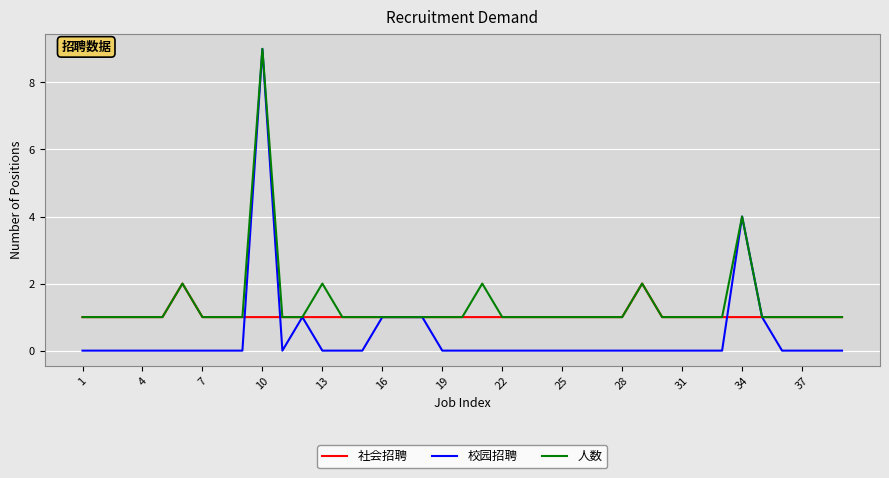

What is the greatest value displayed?

9